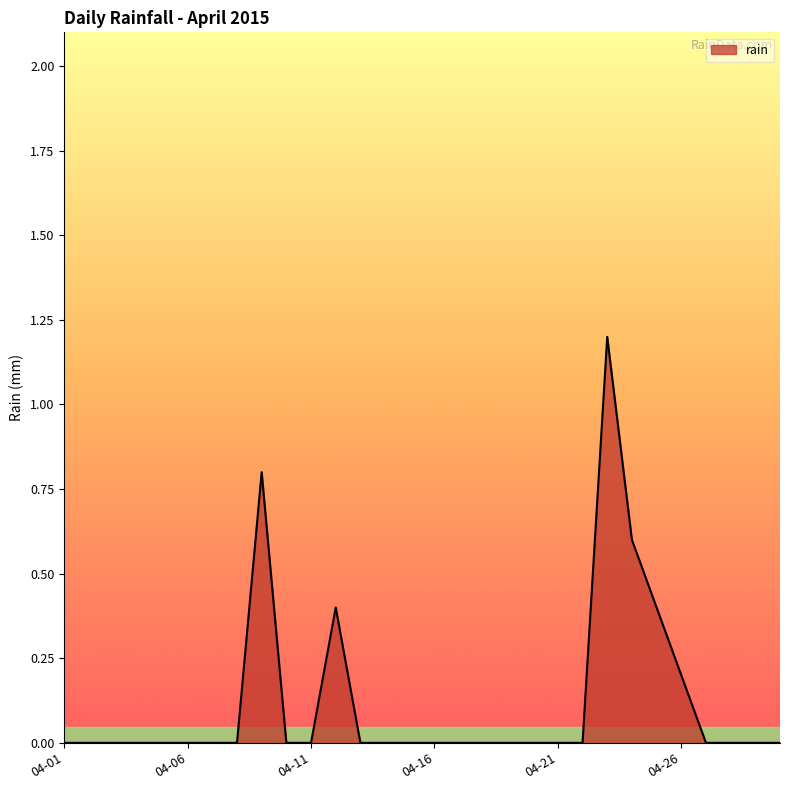

What is the maximum value shown in the chart?

1.2